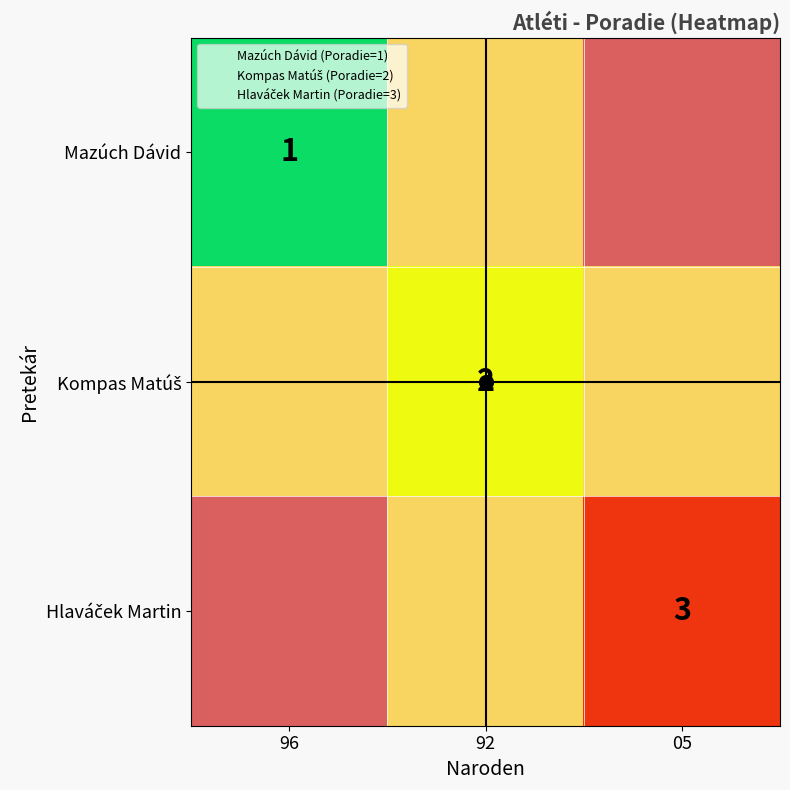

Between 96 and 05, which is larger?

05